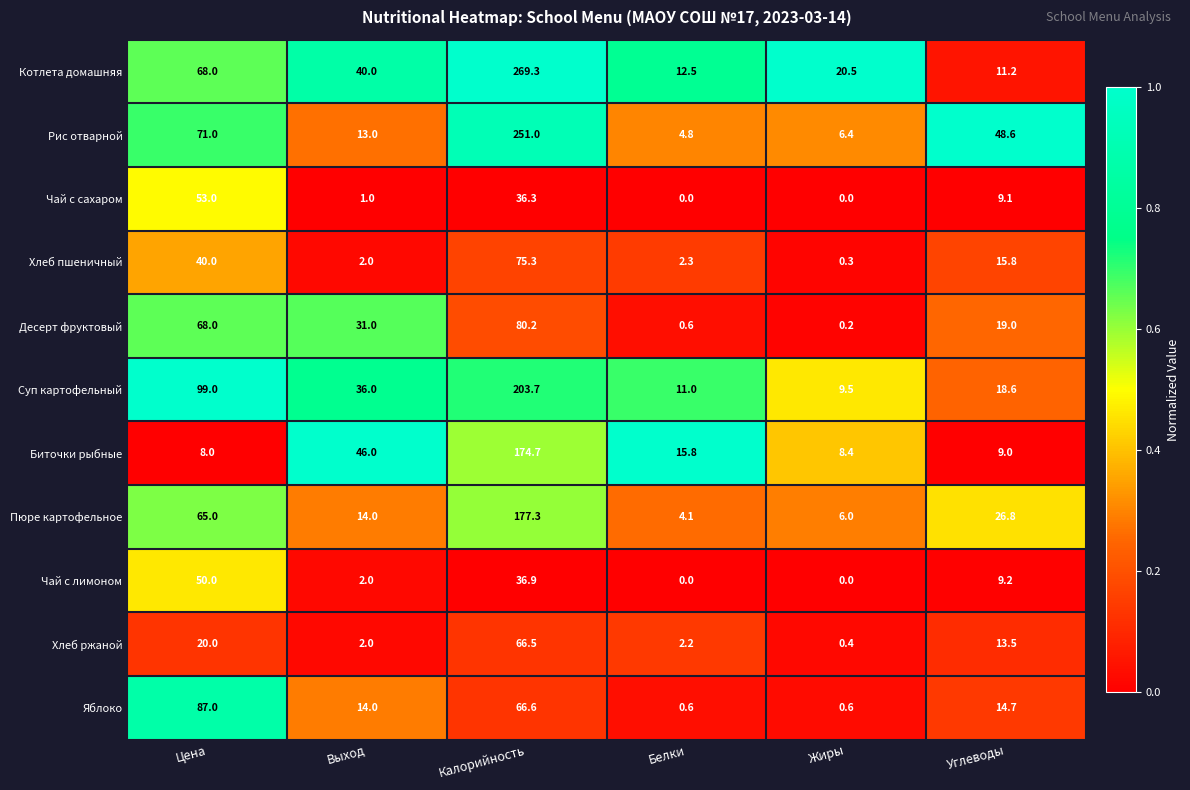

Rank the series by their maximum value, from lowest to highest.

Чай с лимоном, Чай с сахаром, Хлеб ржаной, Хлеб пшеничный, Десерт фруктовый, Яблоко, Биточки рыбные, Пюре картофельное, Суп картофельный, Рис отварной, Котлета домашняя